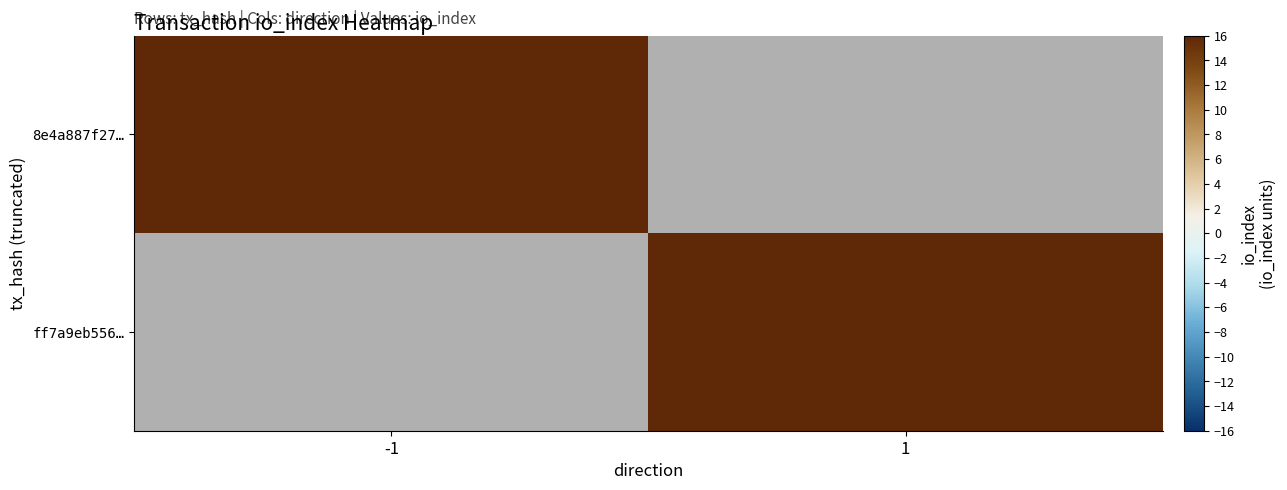

True or false: 8e4a887f27… has a value of 522.7 at -1.

False